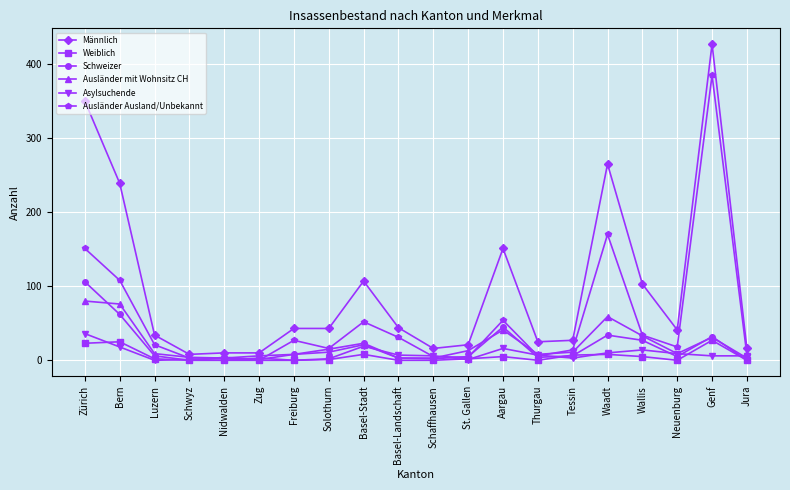

What is the value of the Männlich point at the 1st from the left?

350